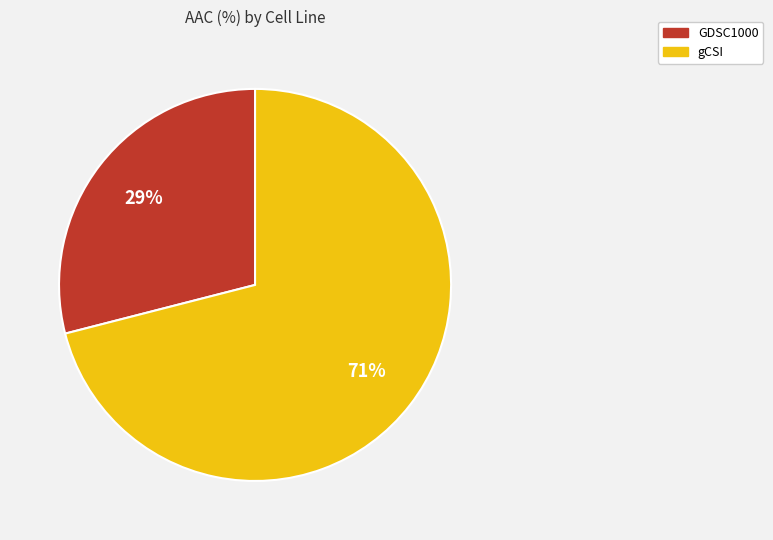

Does gCSI account for over 50% of the chart?

Yes